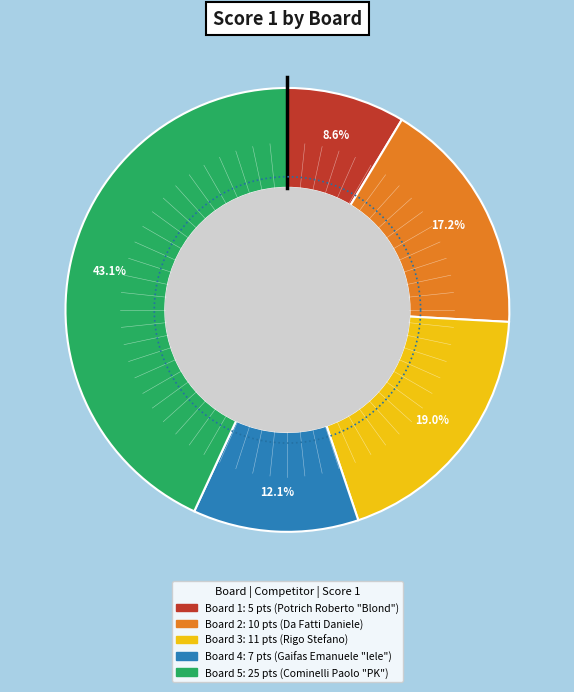

What is the smallest slice in the pie chart?

Board 1